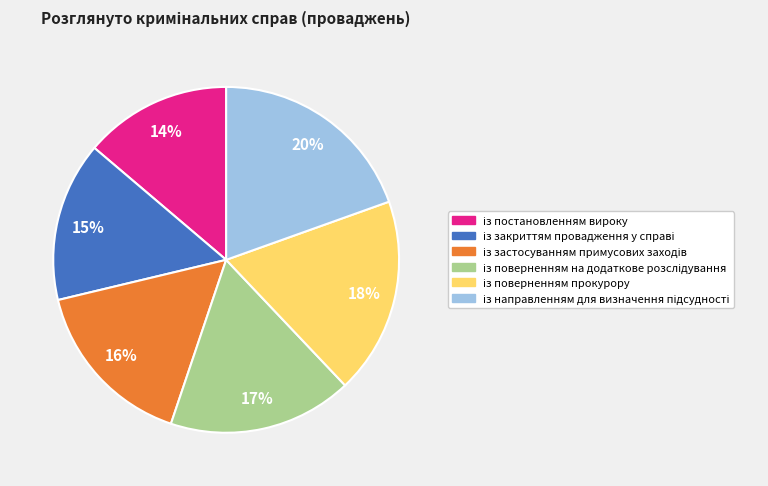

To the nearest percent, what is the difference between the largest and smallest slice percentages?

6%